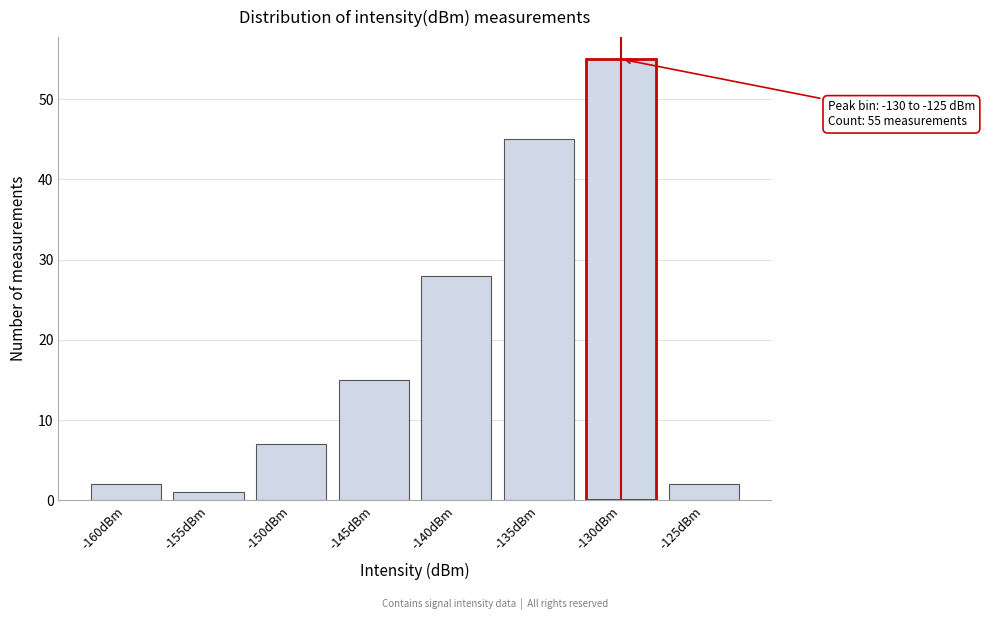

Reading left to right, transcribe all the data shown in this chart.

2	1	7	15	28	45	55	2